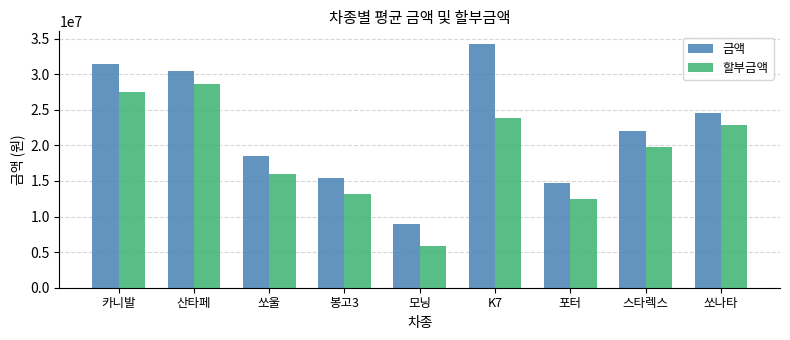

How many values in the 금액 series are below 22000000?

4